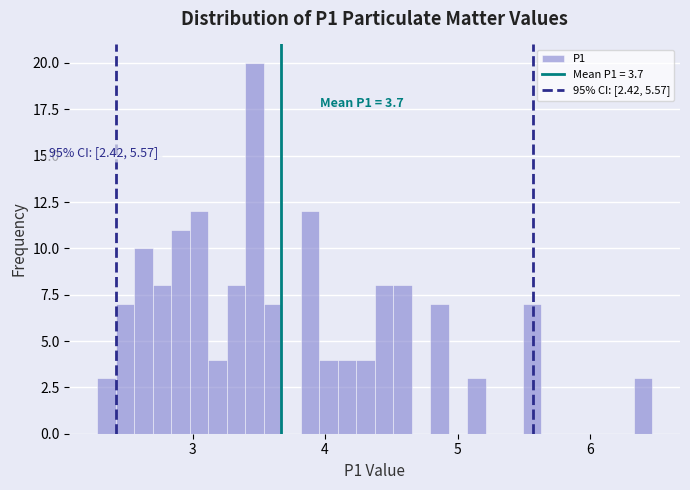

Read against the x-axis, roughly where is the centre of the tallest bar?

3.5